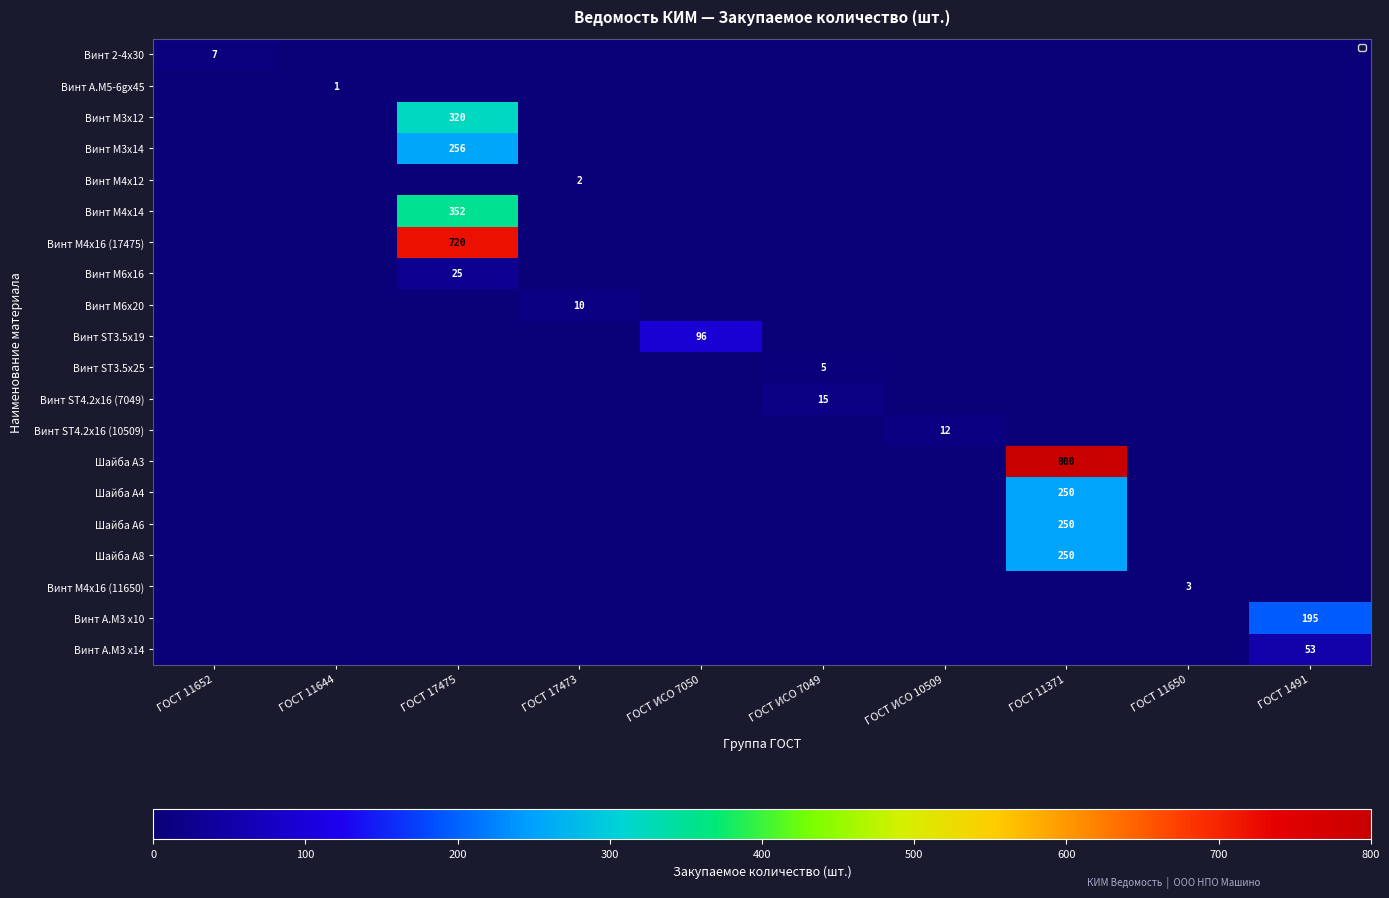

What is the maximum value shown in the chart?

800